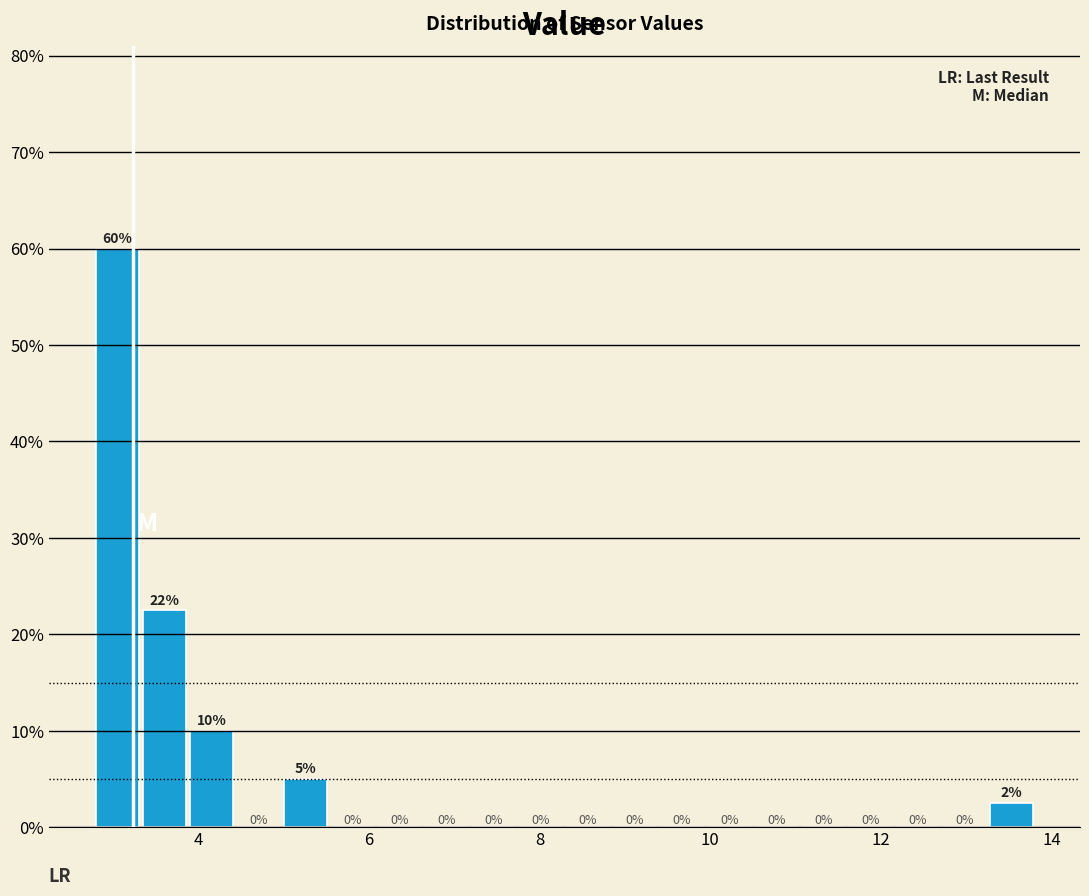

Read against the x-axis, roughly where is the centre of the tallest bar?

3.0